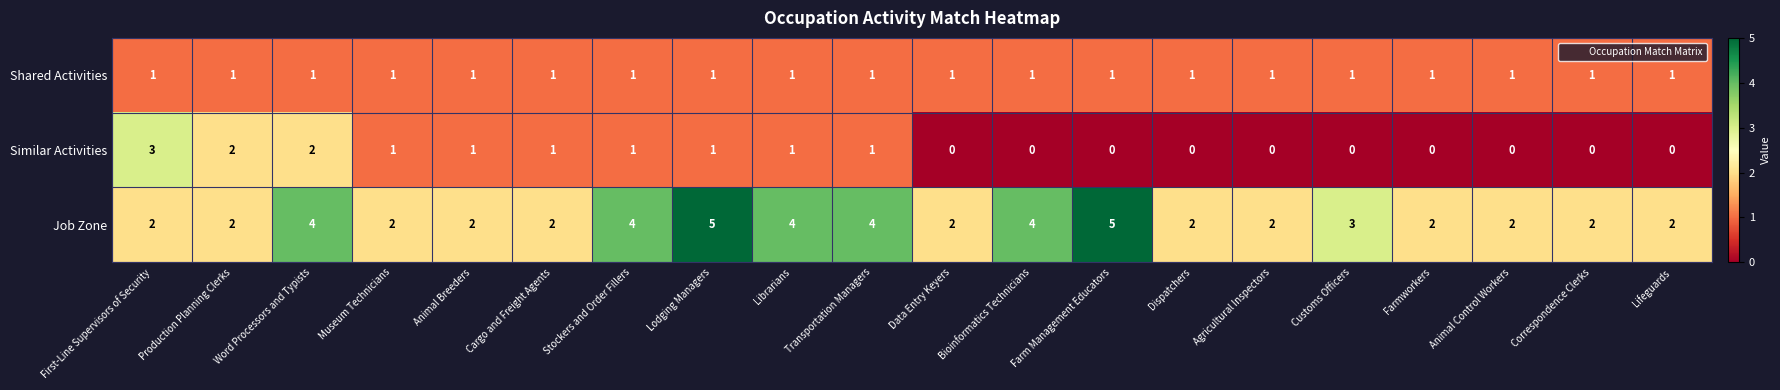

List the series in order of their peak value, highest first.

Job Zone, Similar Activities, Shared Activities